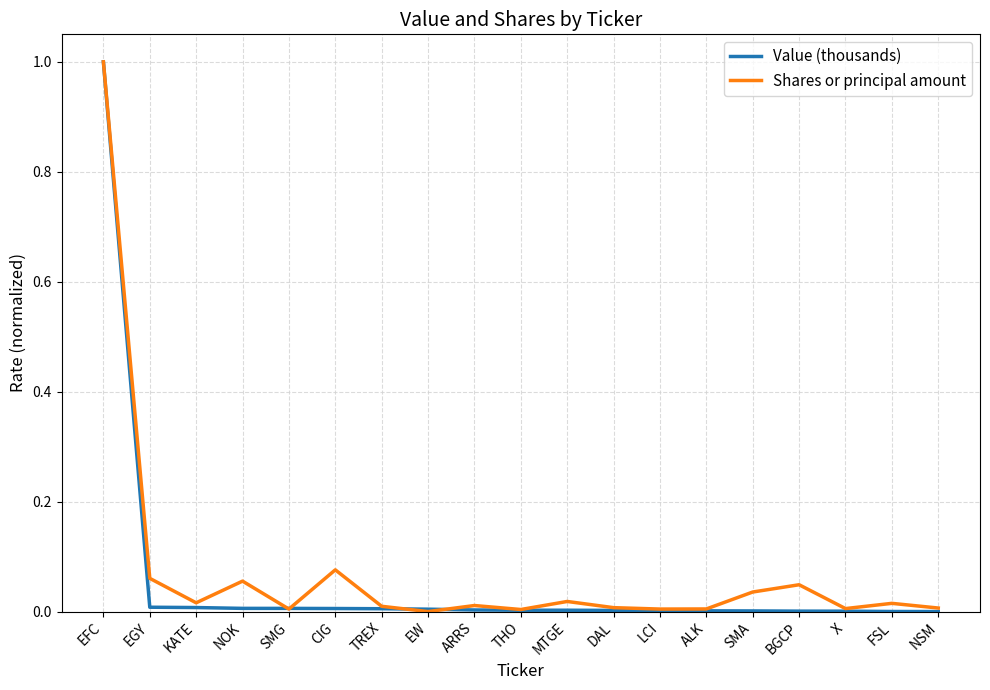

What position from the right is EFC?

19